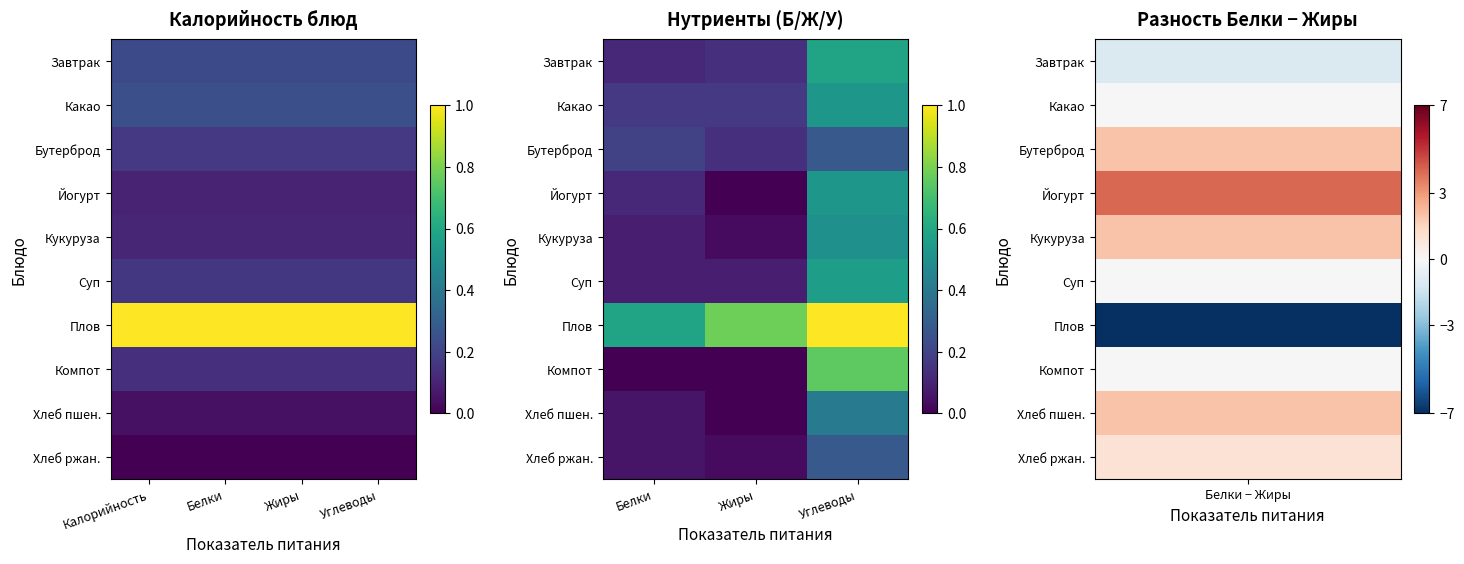

Which has a higher value, Углеводы or Жиры?

Углеводы